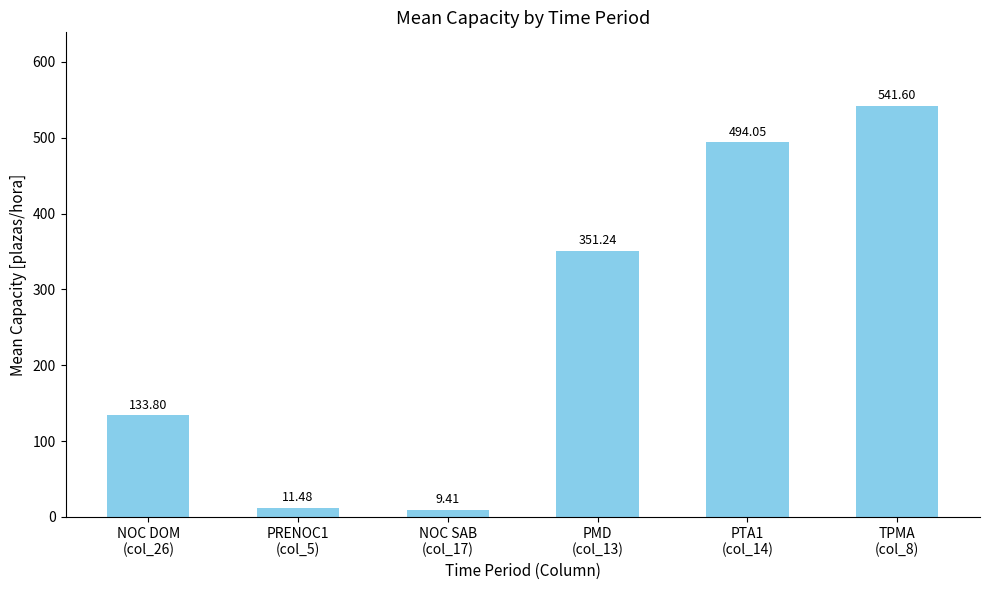

List the labels in order of value, smallest first.

NOC SAB
(col_17), PRENOC1
(col_5), NOC DOM
(col_26), PMD
(col_13), PTA1
(col_14), TPMA
(col_8)